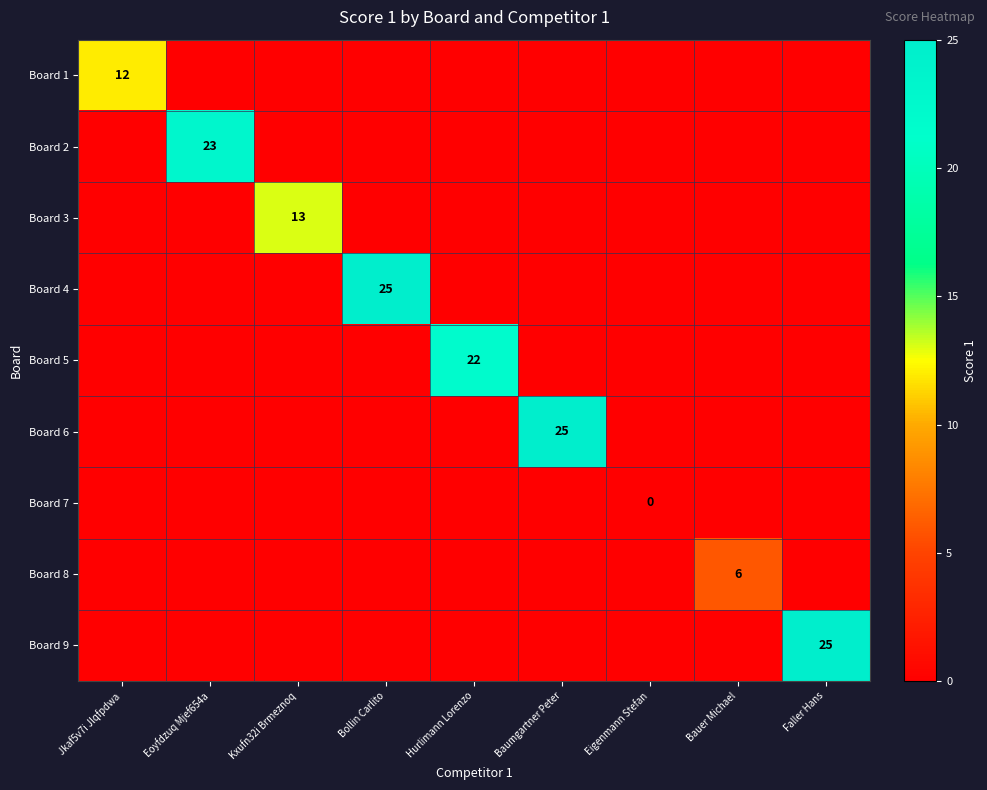

Count the number of data series in this chart.

9